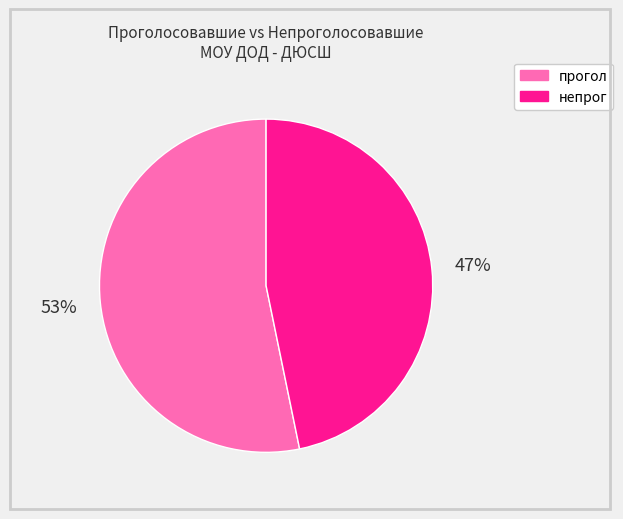

Count the number of slices in the pie.

2